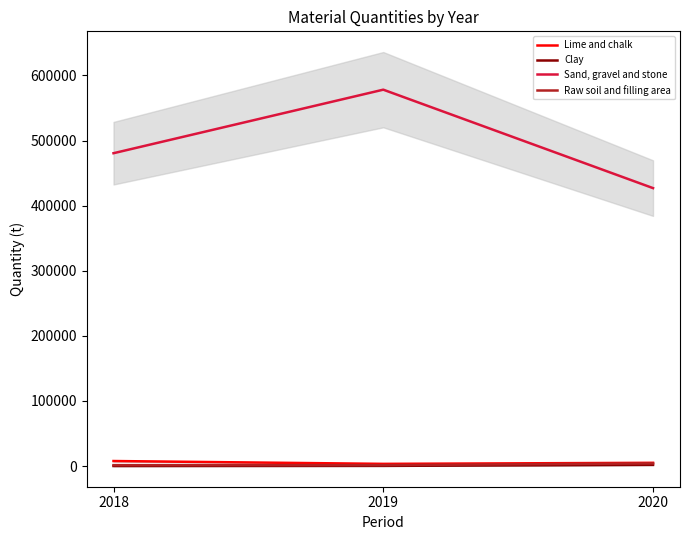

What are all the series names shown in the legend?

Lime and chalk, Clay, Sand, gravel and stone, Raw soil and filling area